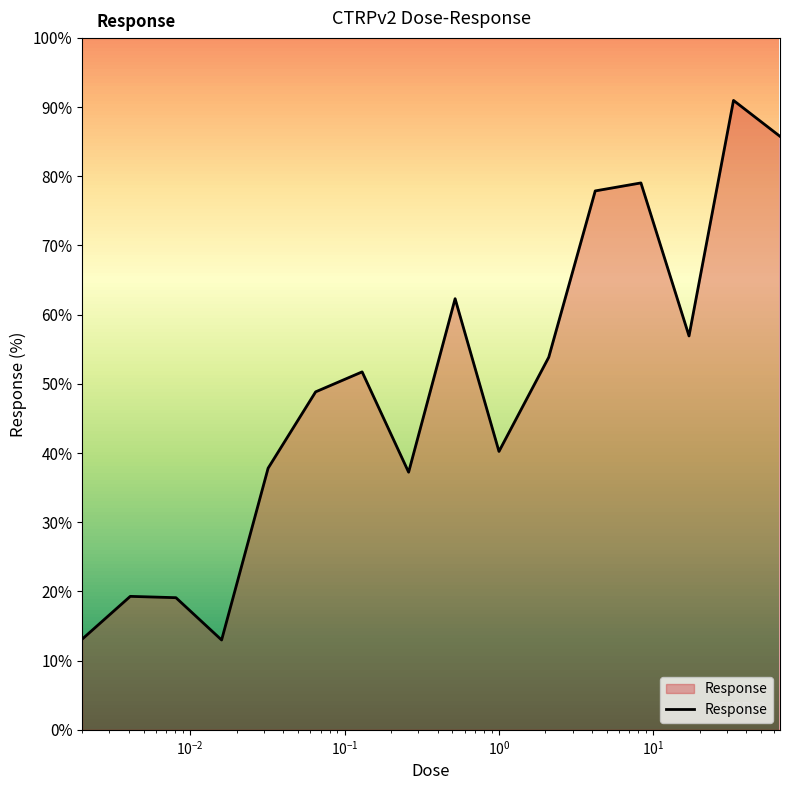

What is the smallest value displayed?

13.0